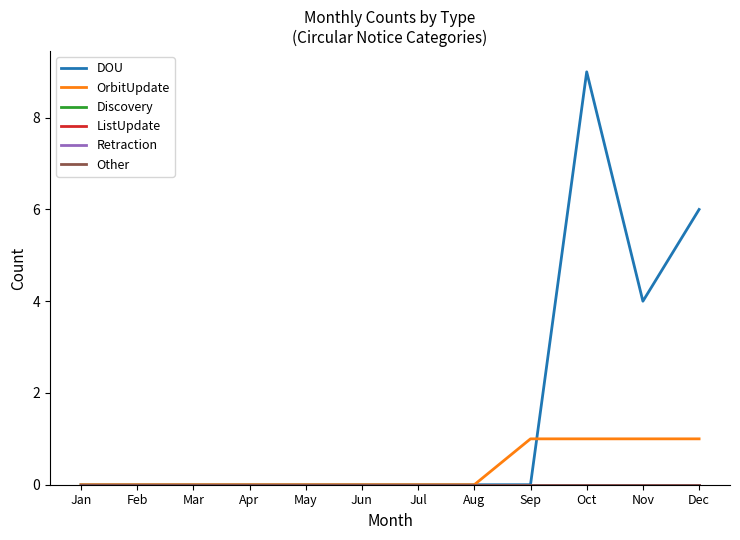

Which category has the highest value in the OrbitUpdate series?

Sep